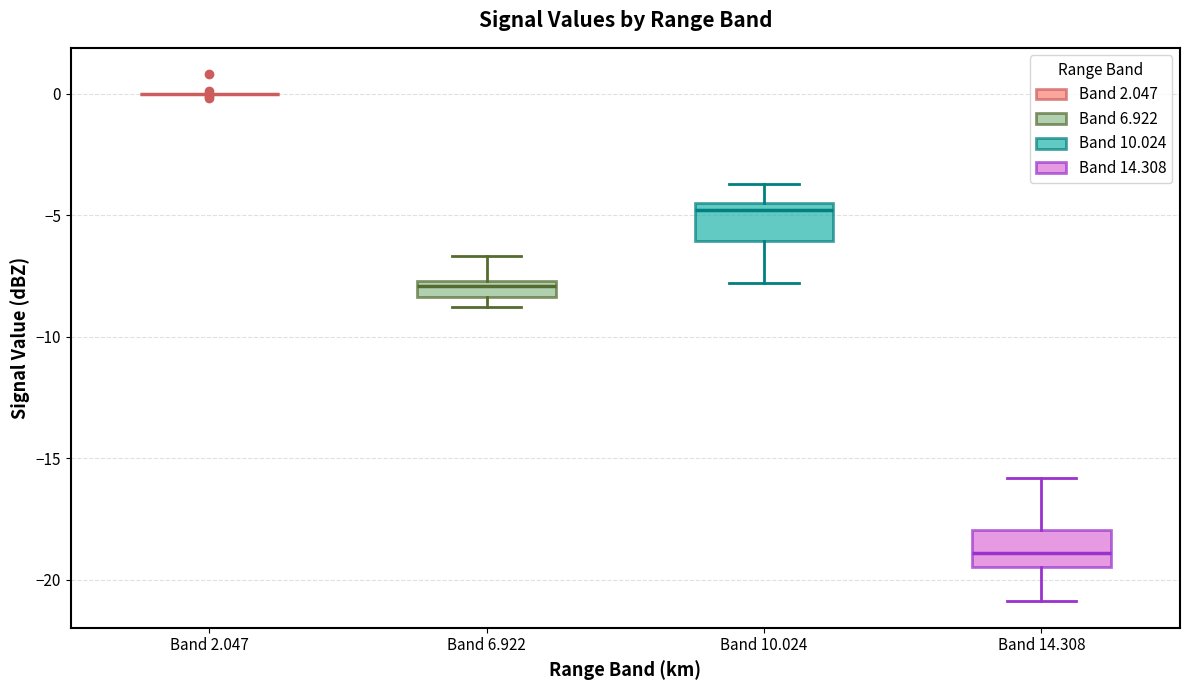

Where does the median line of the box for Band 10.024 sit on the y-axis? The values are not printed on the chart, so give them approximately, as read against the axis.

-5.0